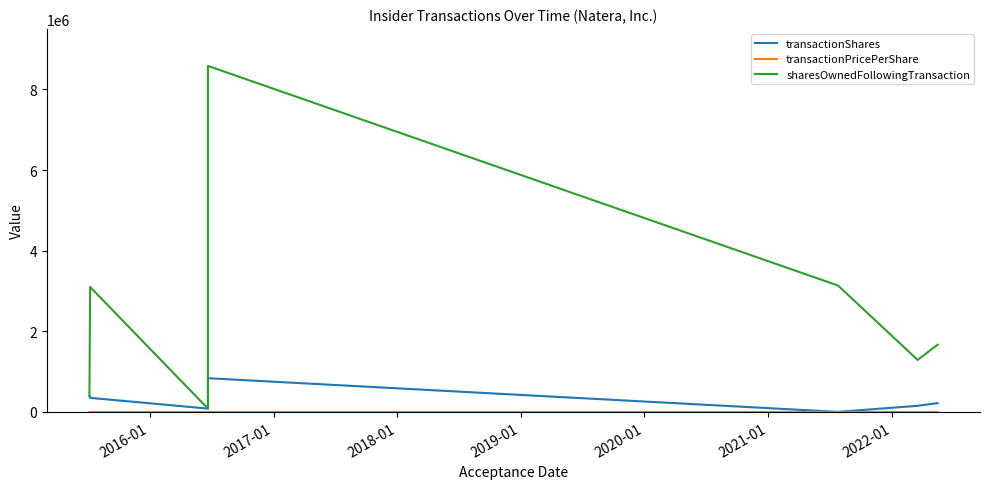

How many data points in transactionPricePerShare are above 22?

4